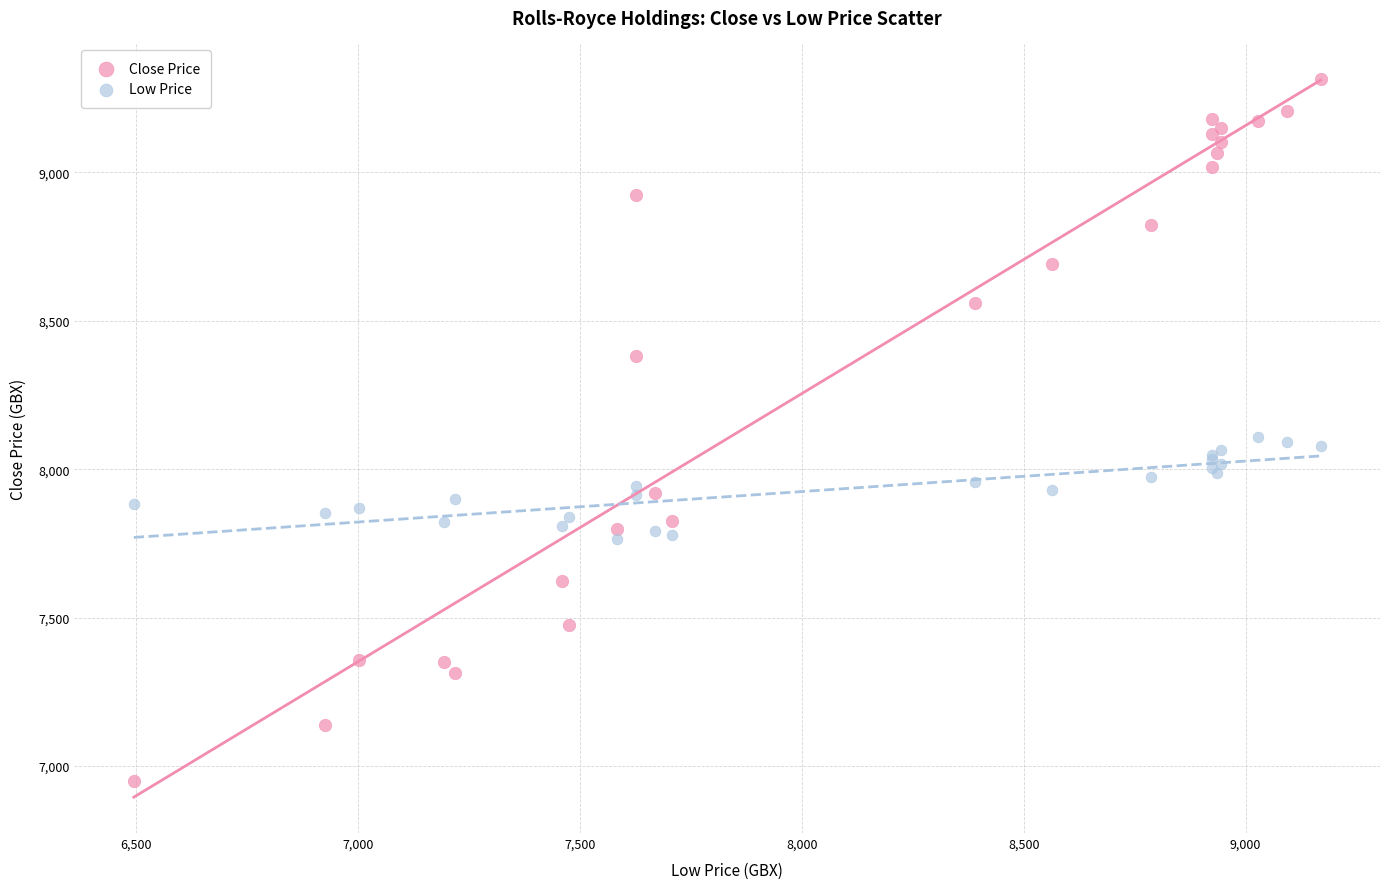

Which series reaches the minimum Y coordinate?

Close Price